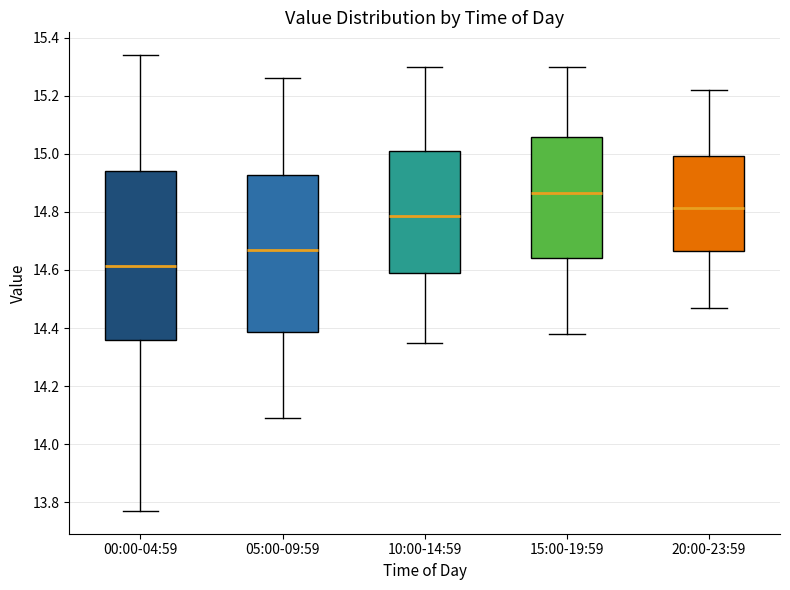

Reading left to right, read every box against the y-axis: the position of its median line, the range the box covers, and the ends of its whiskers. The values are not printed on the chart, so give them approximately, as read against the axis.

00:00-04:59: median 14.62, box 14.36 to 14.94, whiskers 13.78 to 15.34
05:00-09:59: median 14.68, box 14.38 to 14.92, whiskers 14.10 to 15.26
10:00-14:59: median 14.78, box 14.60 to 15.02, whiskers 14.36 to 15.30
15:00-19:59: median 14.86, box 14.64 to 15.06, whiskers 14.38 to 15.30
20:00-23:59: median 14.82, box 14.66 to 15.00, whiskers 14.48 to 15.22